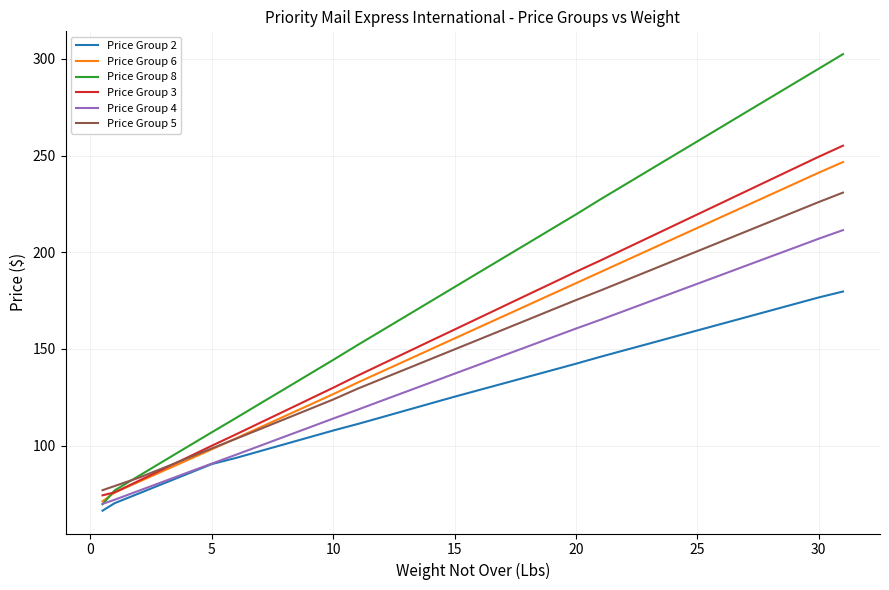

What is the highest value of the Price Group 2 series?

179.7